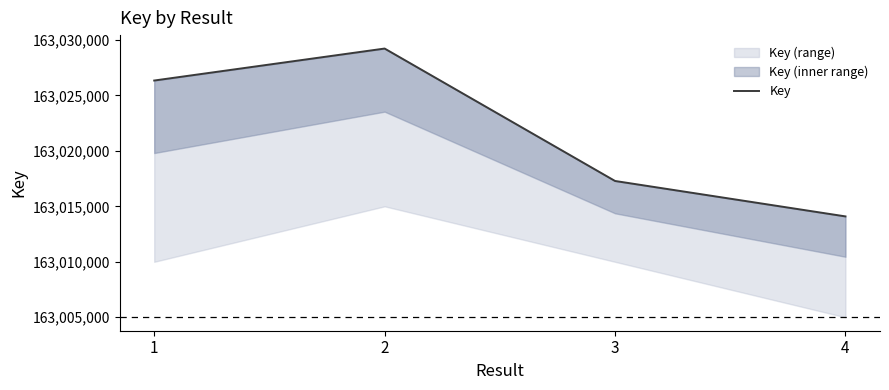

Between 3 and 4, which is larger?

3